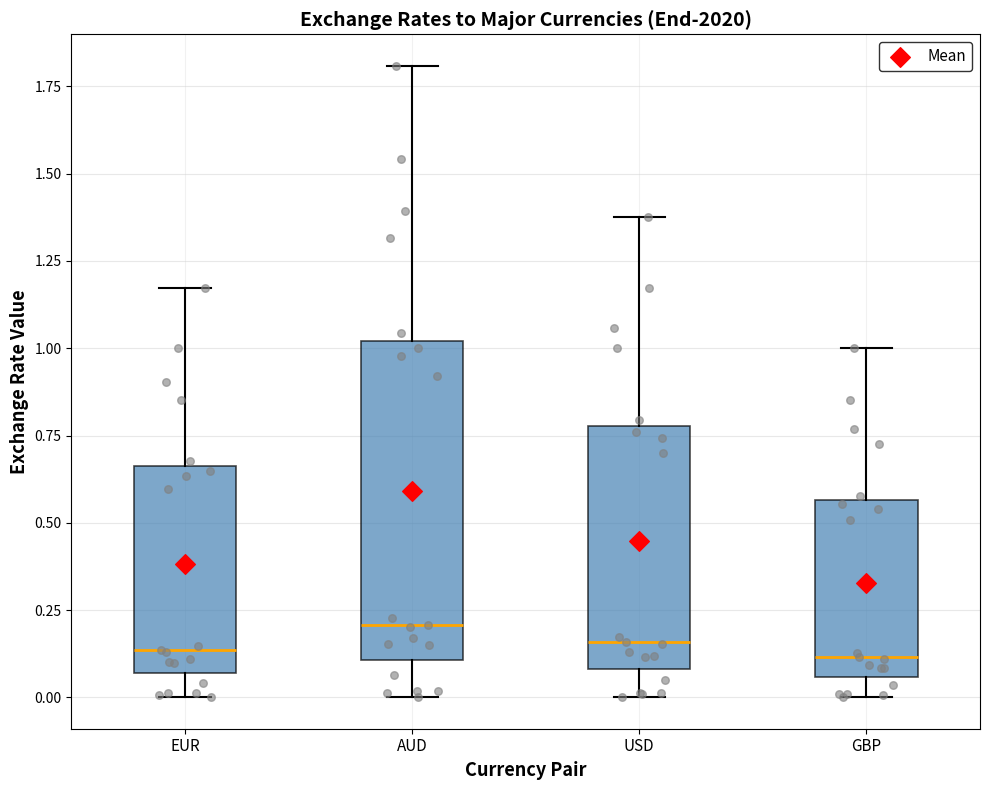

Reading left to right, transcribe this box plot: for each box, give where its median line is, the range the box spans, and where its two whiskers end, as read against the y-axis. The values are not printed on the chart, so give them approximately, as read against the axis.

EUR: median 0.15, box 0.05 to 0.65, whiskers 0.00 to 1.15
AUD: median 0.20, box 0.10 to 1.00, whiskers 0.00 to 1.80
USD: median 0.15, box 0.10 to 0.80, whiskers 0.00 to 1.40
GBP: median 0.10, box 0.05 to 0.55, whiskers 0.00 to 1.00